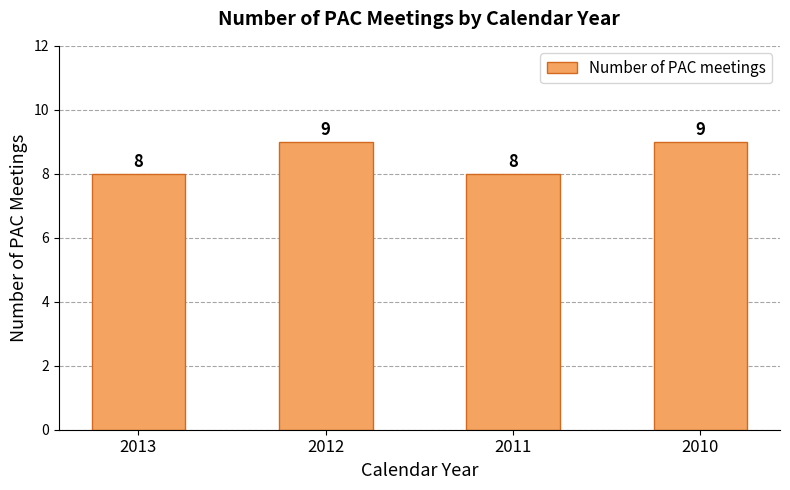

What is the maximum value shown in the chart?

9